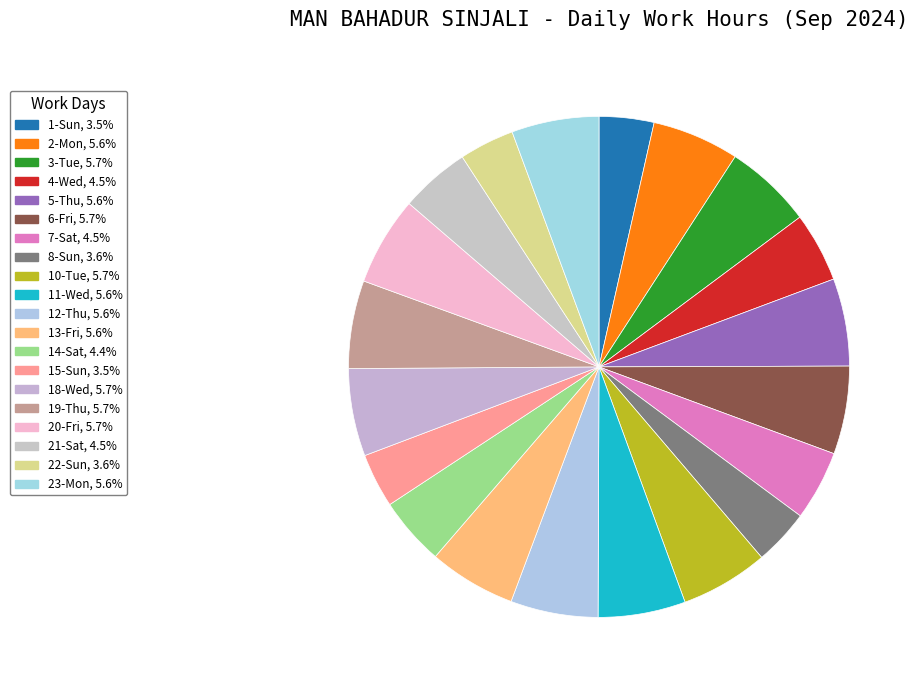

What is the largest slice in the pie chart?

20-Fri